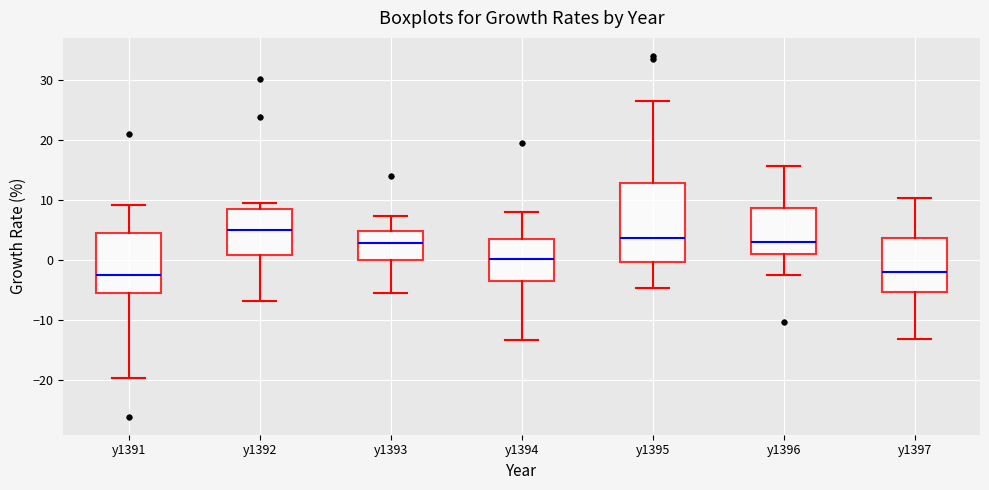

Where is the upper edge of the box for y1392 on the y-axis? The values are not printed on the chart, so give them approximately, as read against the axis.

8